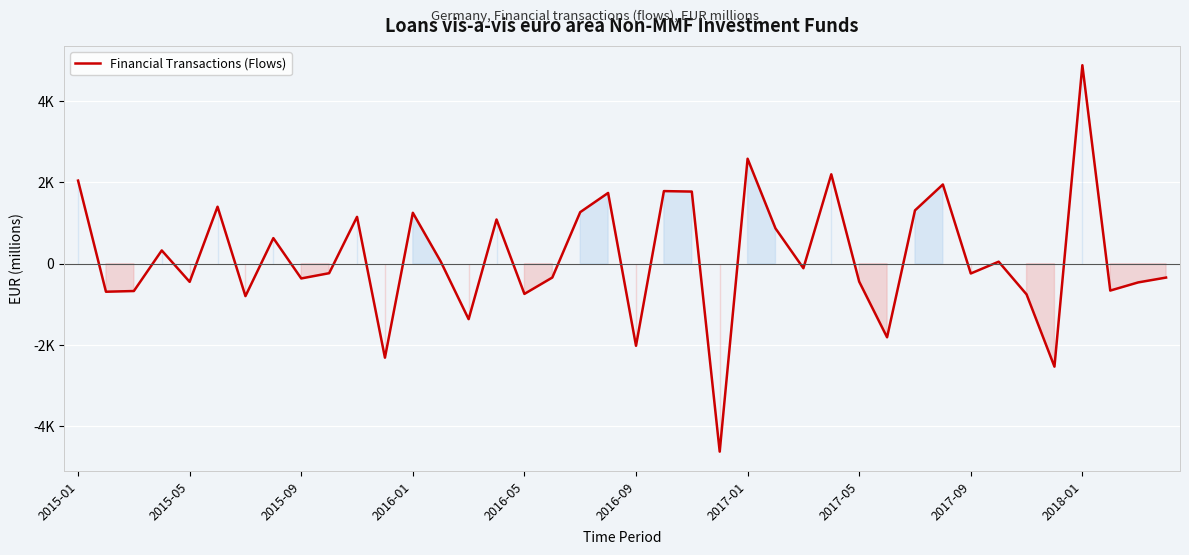

Does the chart have visible grid lines?

Yes